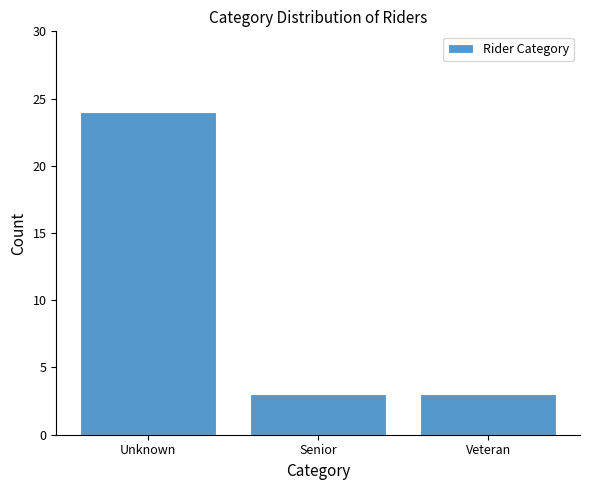

Reading left to right, extract all data points from this chart.

24	3	3